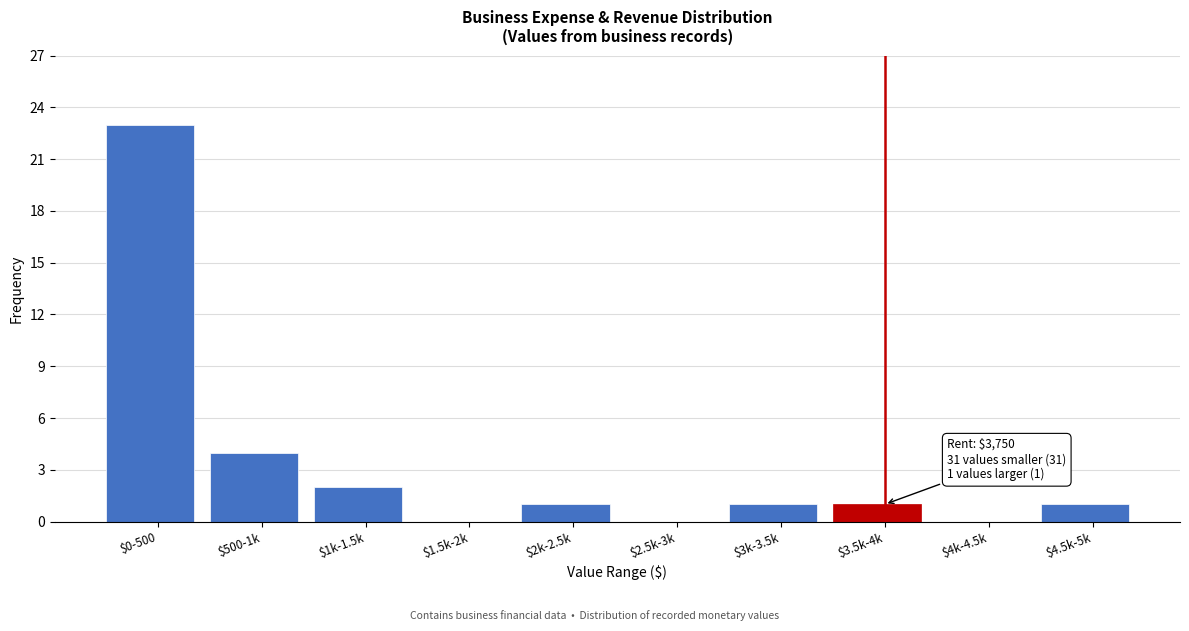

What is the maximum value shown in the chart?

23